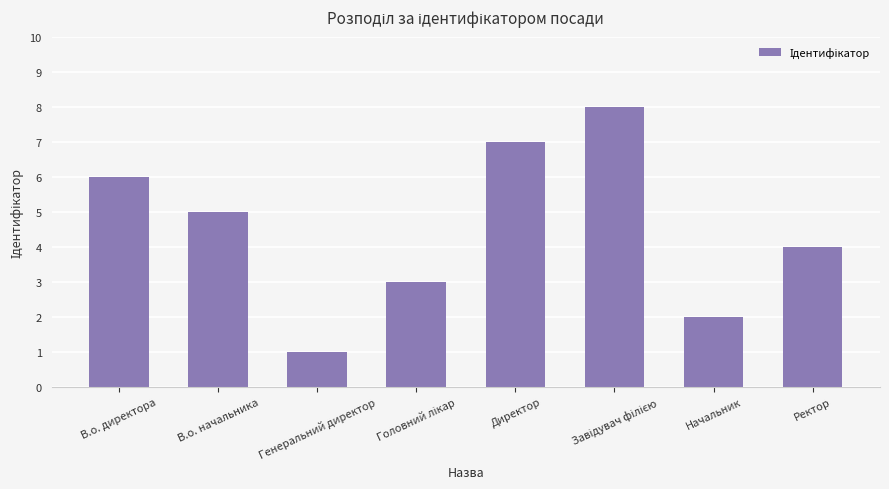

What is the change in value from В.о. начальника to Директор?

+2